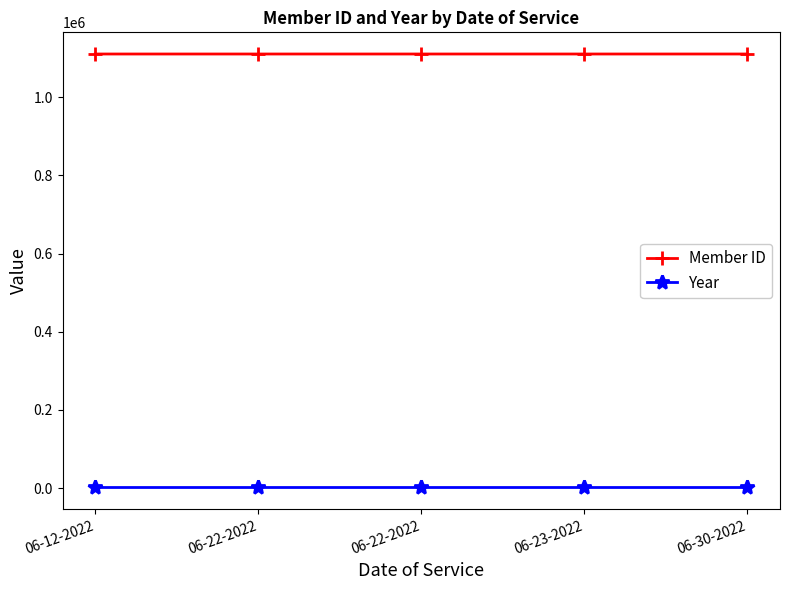

True or false: Year and Member ID cross at least once.

False